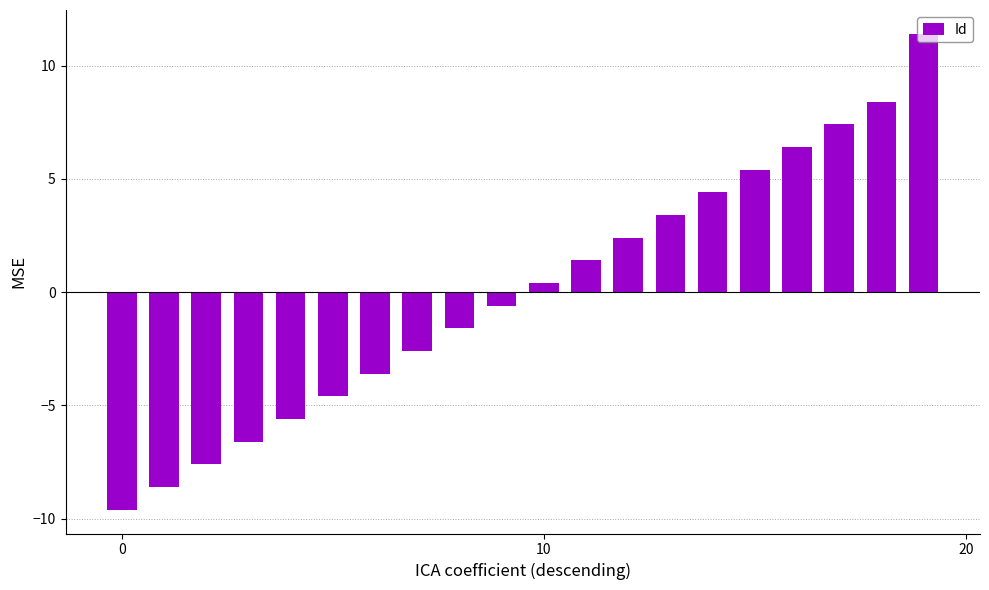

What is the difference between the maximum and minimum values?

21.0